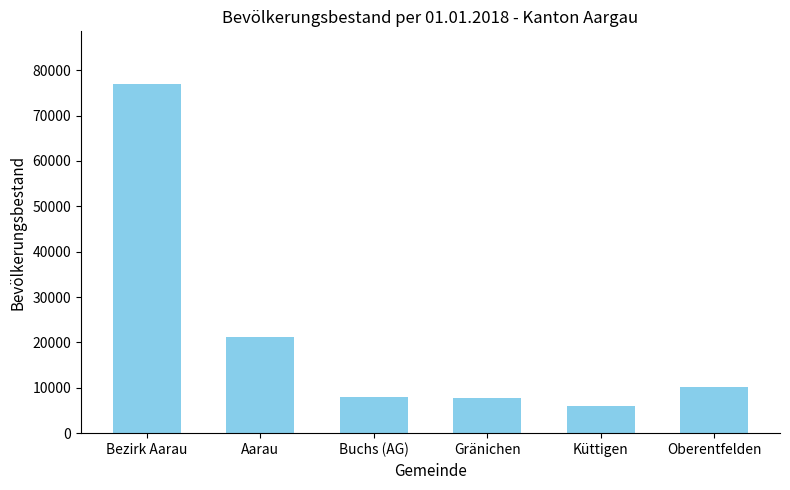

What position from the right is Bezirk Aarau?

6